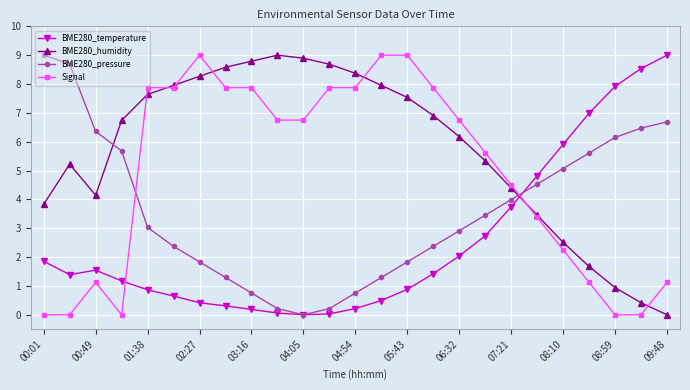

What is the value of the Signal point at the 13th from the left?

7.9